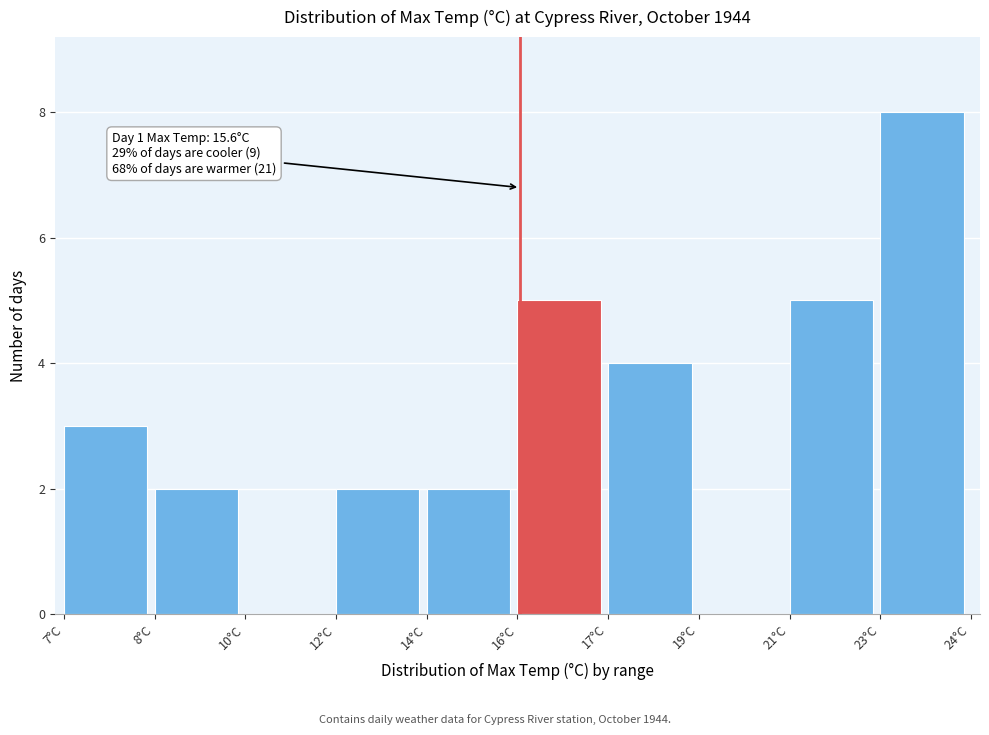

Reading left to right, list all the values displayed in this chart.

7°C=3	8°C=2	10°C=0	12°C=2	14°C=2	16°C=5	17°C=4	19°C=0	21°C=5	23°C=8